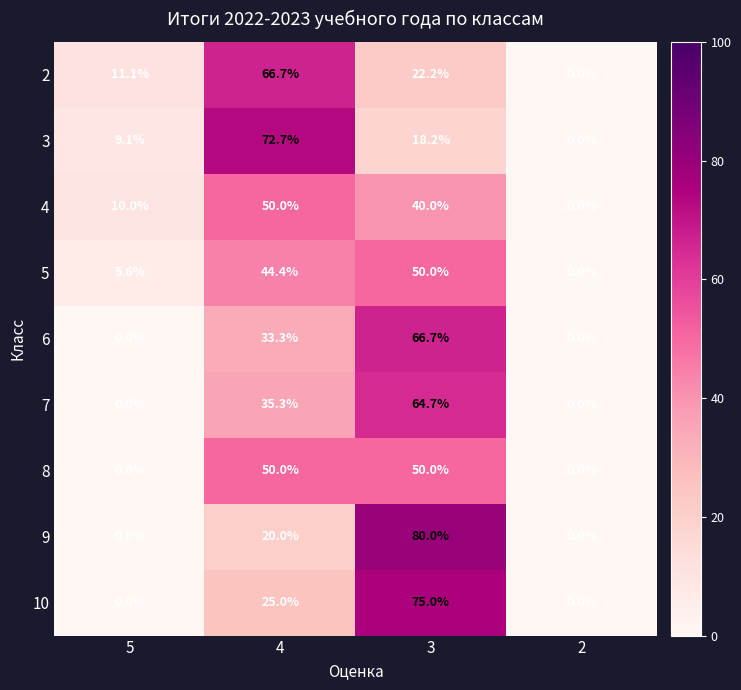

Is the value of 7 at 4 greater than the value of 2 at 4?

No